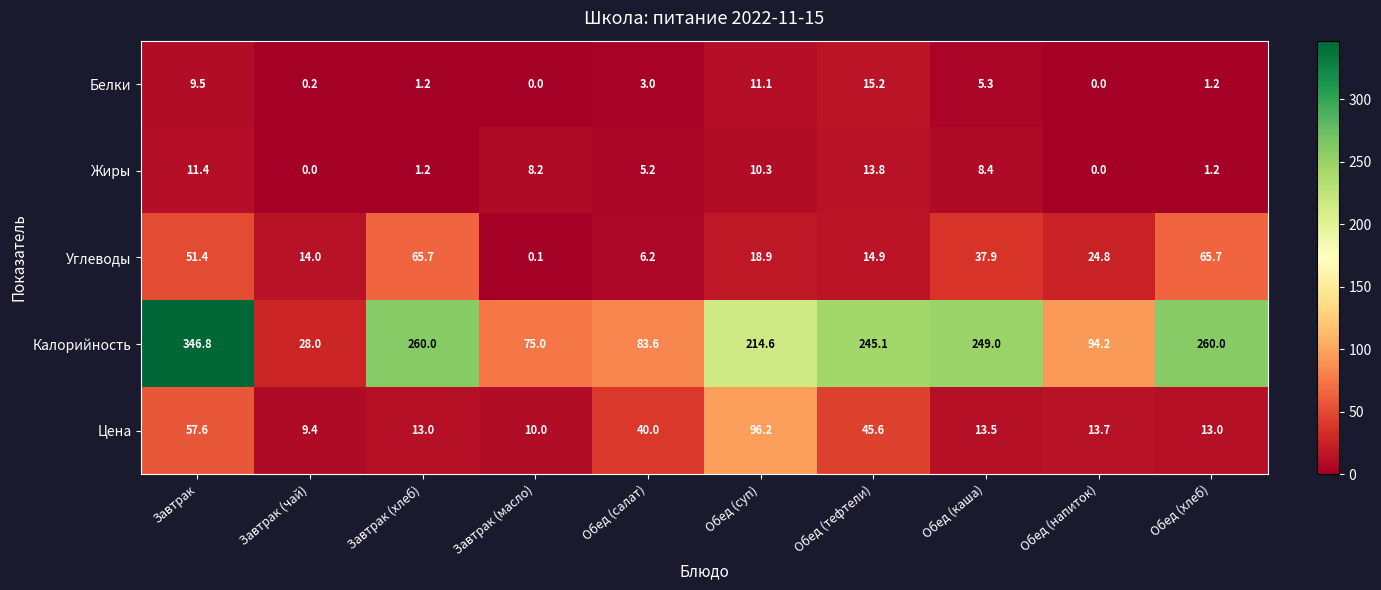

What is the difference between the Жиры values at Обед (тефтели) and Обед (хлеб)?

12.6